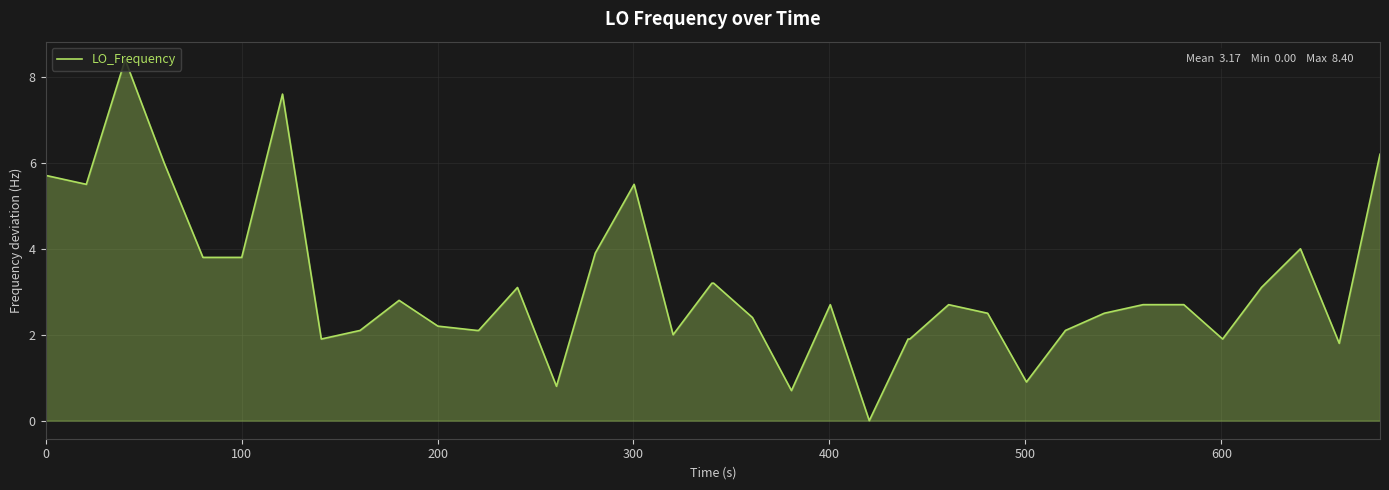

What is the sum of all values?

126.8